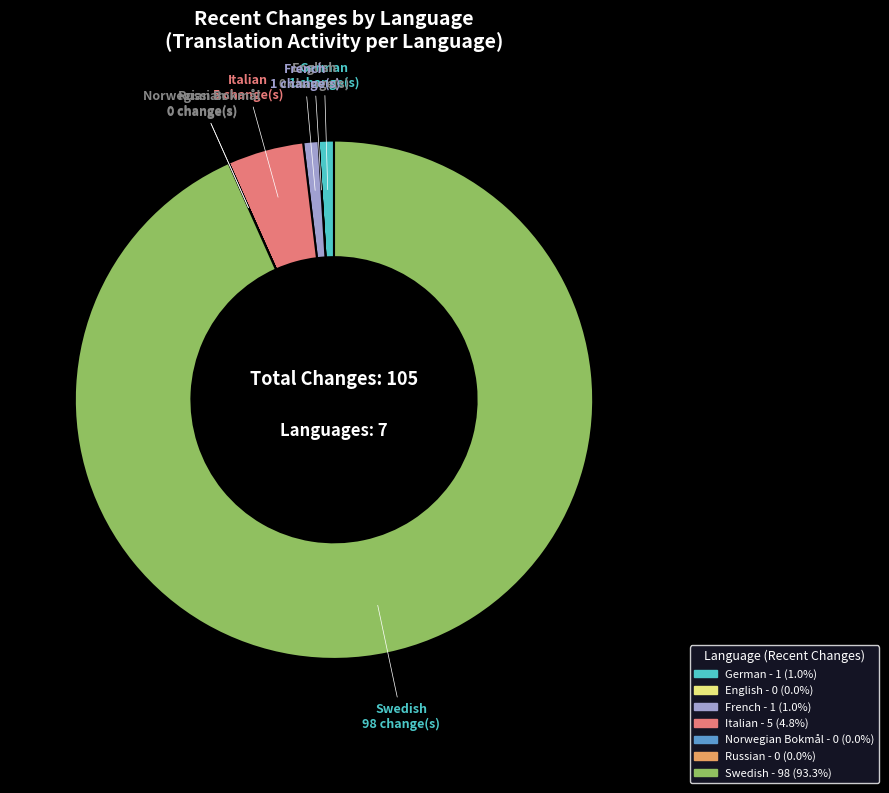

Does Swedish account for over 50% of the chart?

Yes